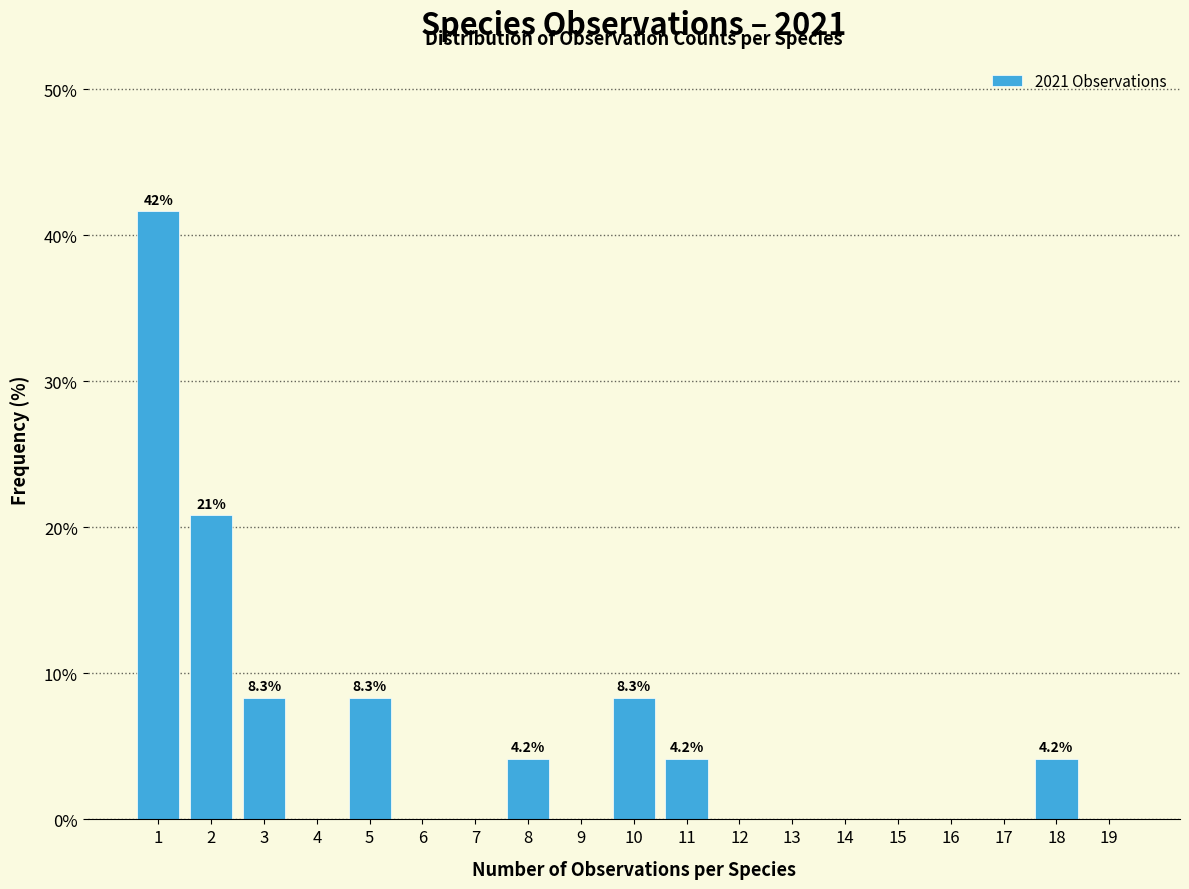

Reading right to left, transcribe all the data shown in this chart.

19=0.0	18=4.2	17=0.0	16=0.0	15=0.0	14=0.0	13=0.0	12=0.0	11=4.2	10=8.3	9=0.0	8=4.2	7=0.0	6=0.0	5=8.3	4=0.0	3=8.3	2=20.8	1=41.7